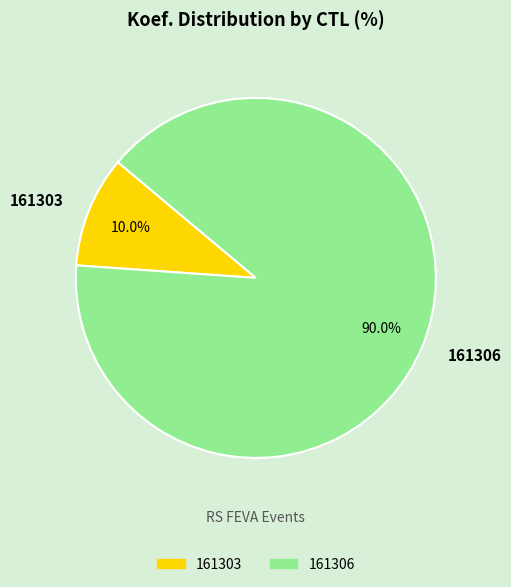

To the nearest percent, what is the difference between the 161303 and 161306 slice percentages?

80%